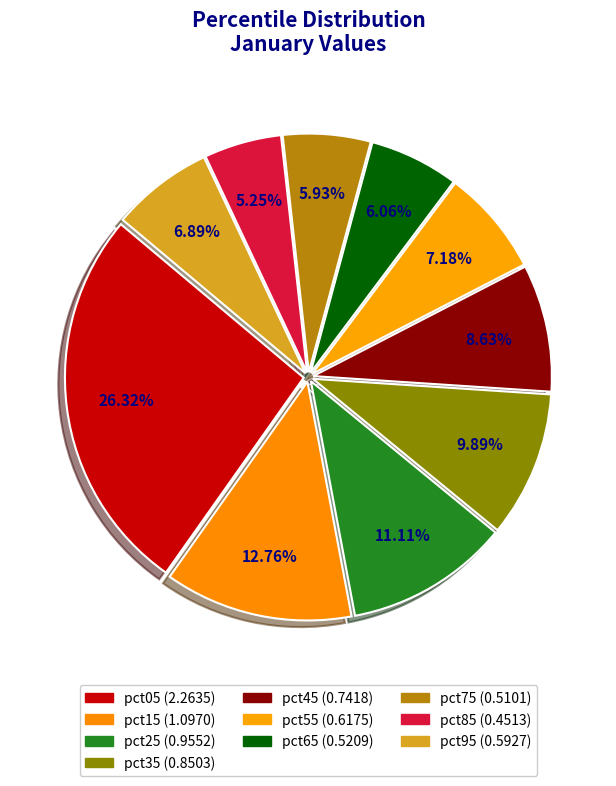

Is pct35 the majority of the pie?

No